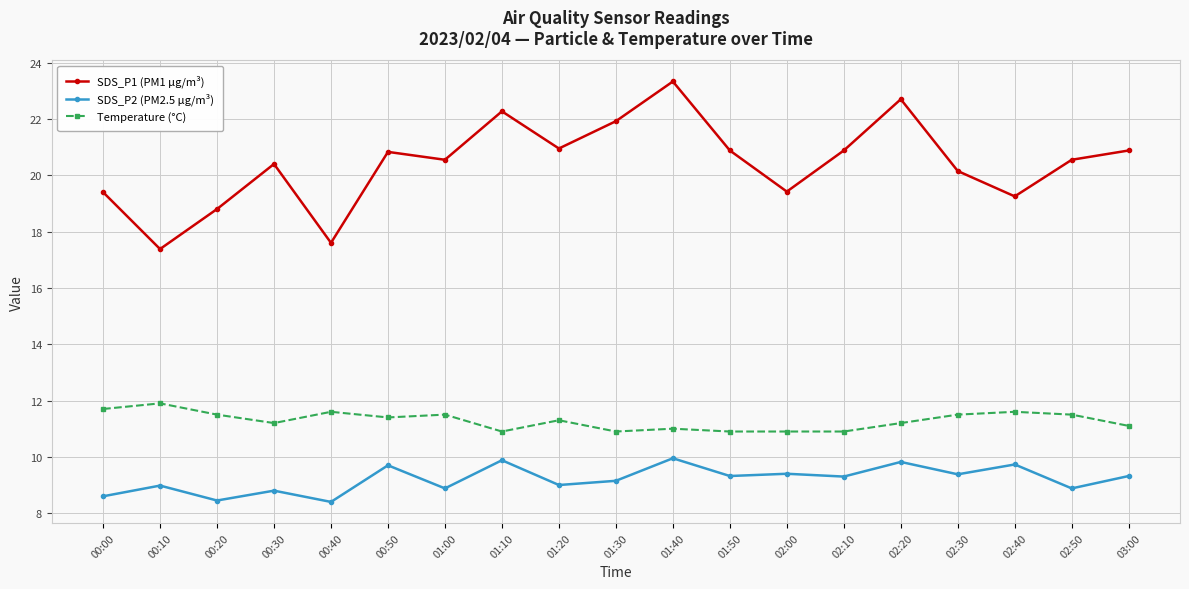

What is the label of the 11th point from the right?

01:20